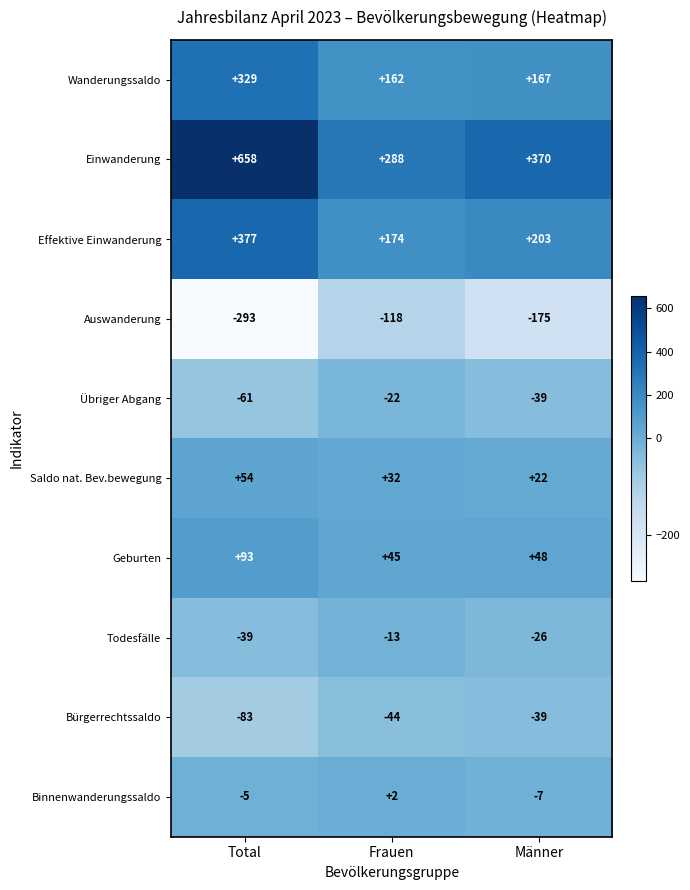

Is it true that Übriger Abgang equals -19 at Total?

False